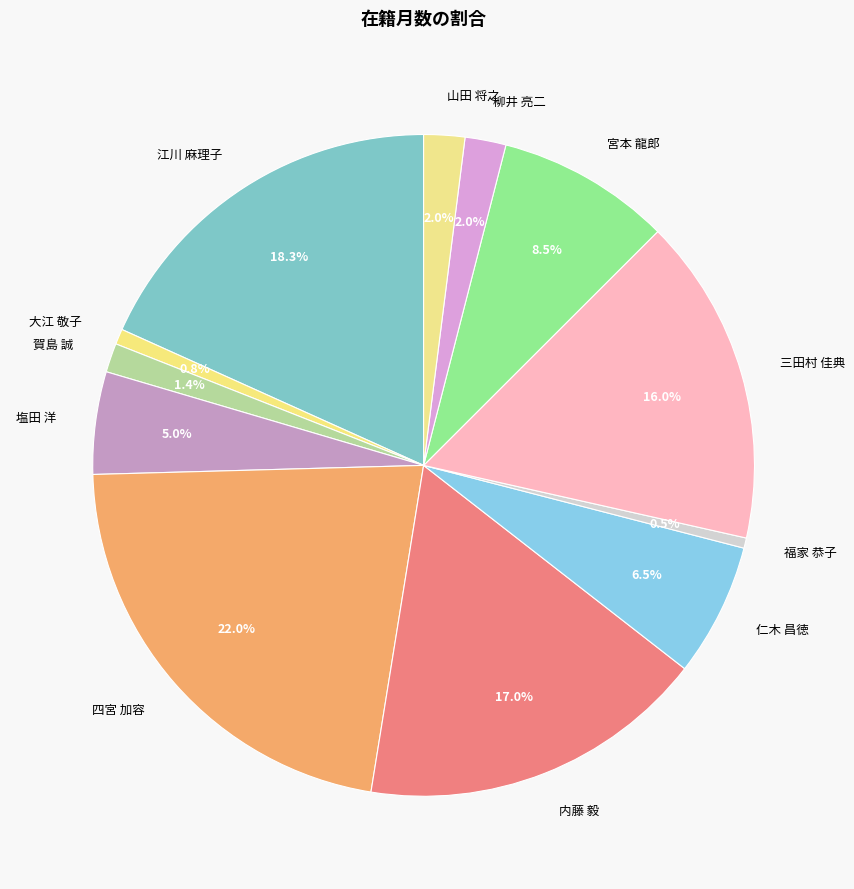

Does any single category account for the majority?

No